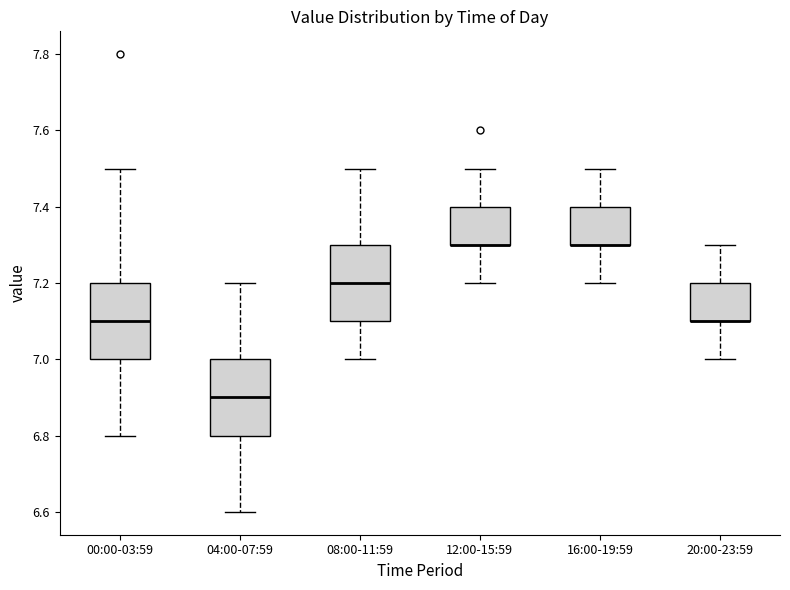

Reading left to right, transcribe this box plot: for each box, give where its median line is, the range the box spans, and where its two whiskers end, as read against the y-axis. The values are not printed on the chart, so give them approximately, as read against the axis.

00:00-03:59: median 7.1, box 7.0 to 7.2, whiskers 6.8 to 7.5
04:00-07:59: median 6.9, box 6.8 to 7.0, whiskers 6.6 to 7.2
08:00-11:59: median 7.2, box 7.1 to 7.3, whiskers 7.0 to 7.5
12:00-15:59: median 7.3 (drawn on the box's lower edge), box 7.3 to 7.4, whiskers 7.2 to 7.5
16:00-19:59: median 7.3 (drawn on the box's lower edge), box 7.3 to 7.4, whiskers 7.2 to 7.5
20:00-23:59: median 7.1 (drawn on the box's lower edge), box 7.1 to 7.2, whiskers 7.0 to 7.3